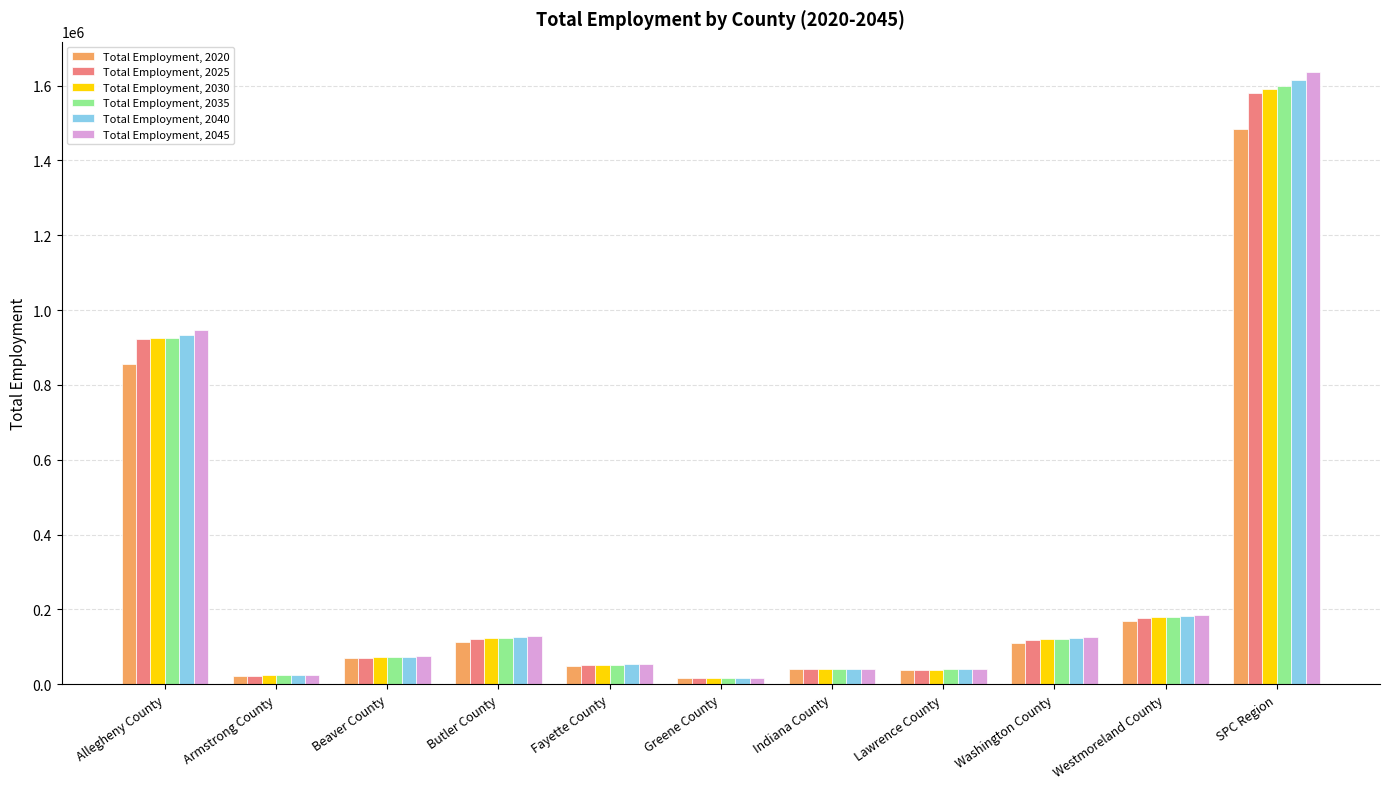

Read the Total Employment, 2030 value at Greene County, to the nearest 50.

16650